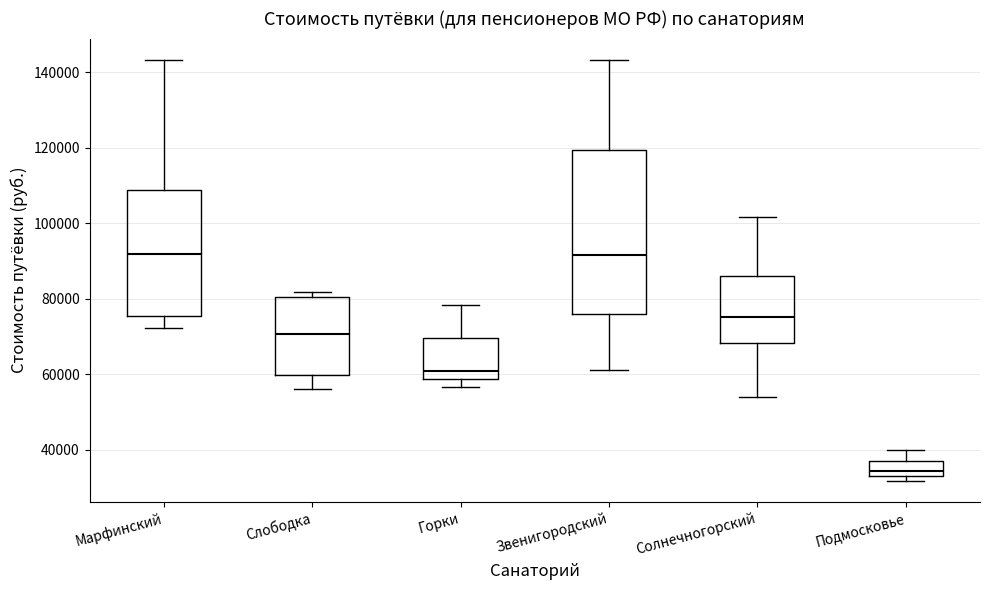

Which box is the tallest, from its lower edge to its upper edge?

Звенигородский